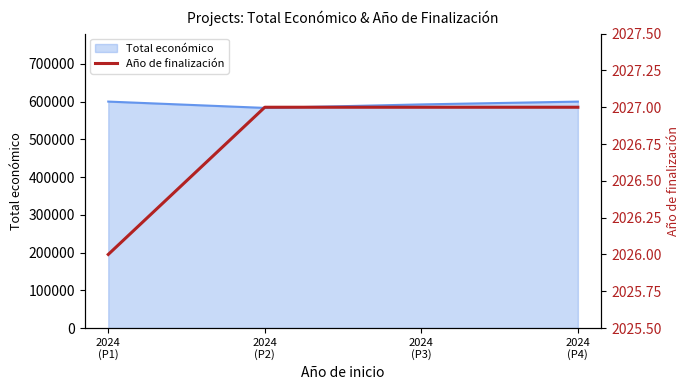

How many values are below 2027?

1